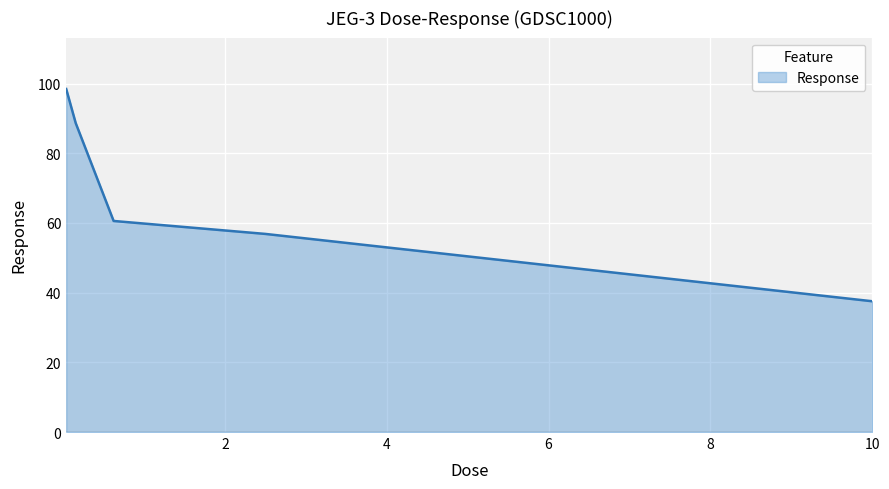

How many distinct data groups are displayed?

1